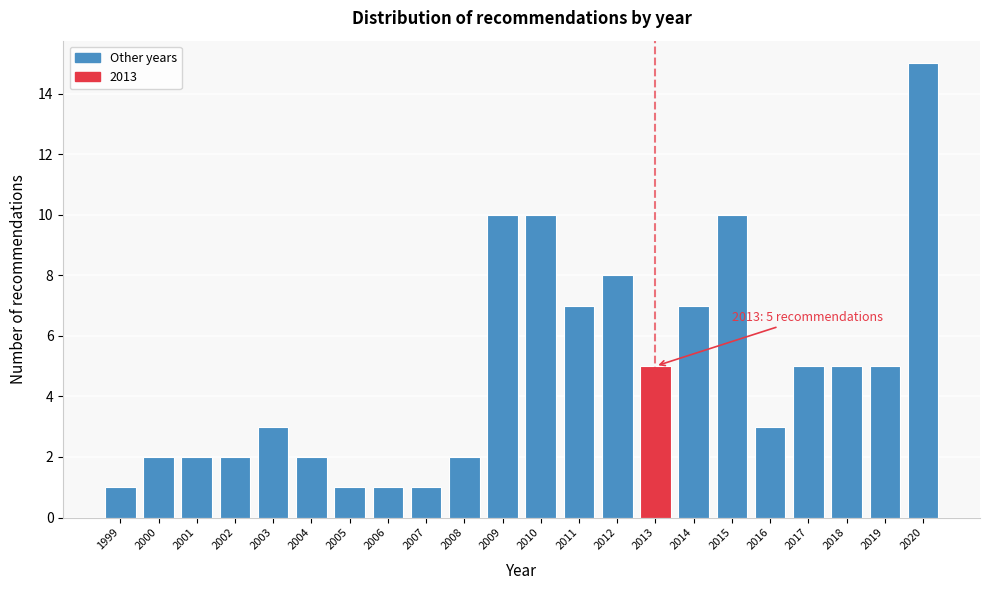

Reading left to right, what are all the values shown in this chart?

1999=1	2000=2	2001=2	2002=2	2003=3	2004=2	2005=1	2006=1	2007=1	2008=2	2009=10	2010=10	2011=7	2012=8	2013=5	2014=7	2015=10	2016=3	2017=5	2018=5	2019=5	2020=15